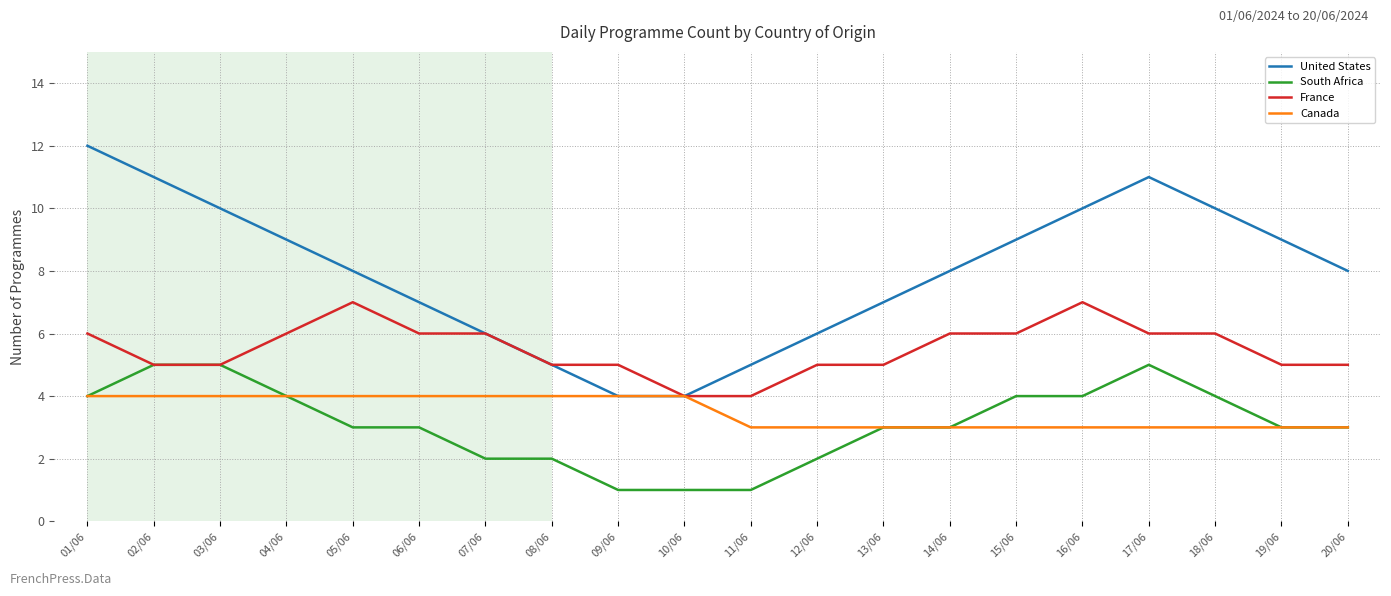

Reading left to right, transcribe all the data shown in this chart.

United States: 01/06=12	02/06=11	03/06=10	04/06=9	05/06=8	06/06=7	07/06=6	08/06=5	09/06=4	10/06=4	11/06=5	12/06=6	13/06=7	14/06=8	15/06=9	16/06=10	17/06=11	18/06=10	19/06=9	20/06=8
South Africa: 01/06=4	02/06=5	03/06=5	04/06=4	05/06=3	06/06=3	07/06=2	08/06=2	09/06=1	10/06=1	11/06=1	12/06=2	13/06=3	14/06=3	15/06=4	16/06=4	17/06=5	18/06=4	19/06=3	20/06=3
France: 01/06=6	02/06=5	03/06=5	04/06=6	05/06=7	06/06=6	07/06=6	08/06=5	09/06=5	10/06=4	11/06=4	12/06=5	13/06=5	14/06=6	15/06=6	16/06=7	17/06=6	18/06=6	19/06=5	20/06=5
Canada: 01/06=4	02/06=4	03/06=4	04/06=4	05/06=4	06/06=4	07/06=4	08/06=4	09/06=4	10/06=4	11/06=3	12/06=3	13/06=3	14/06=3	15/06=3	16/06=3	17/06=3	18/06=3	19/06=3	20/06=3